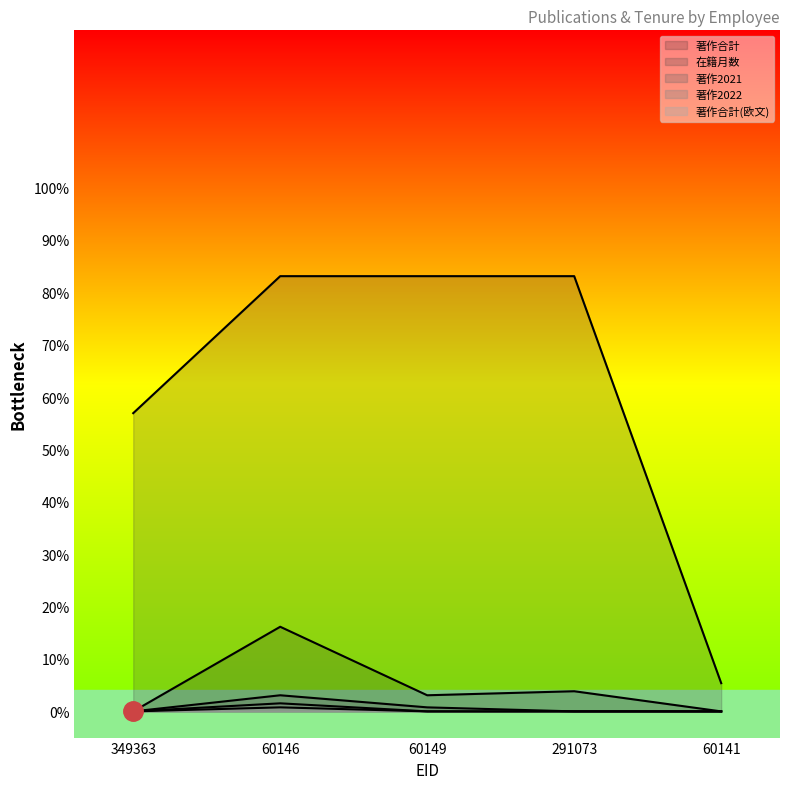

True or false: 著作合計(欧文) has a value of 0.3 at 60146.

False